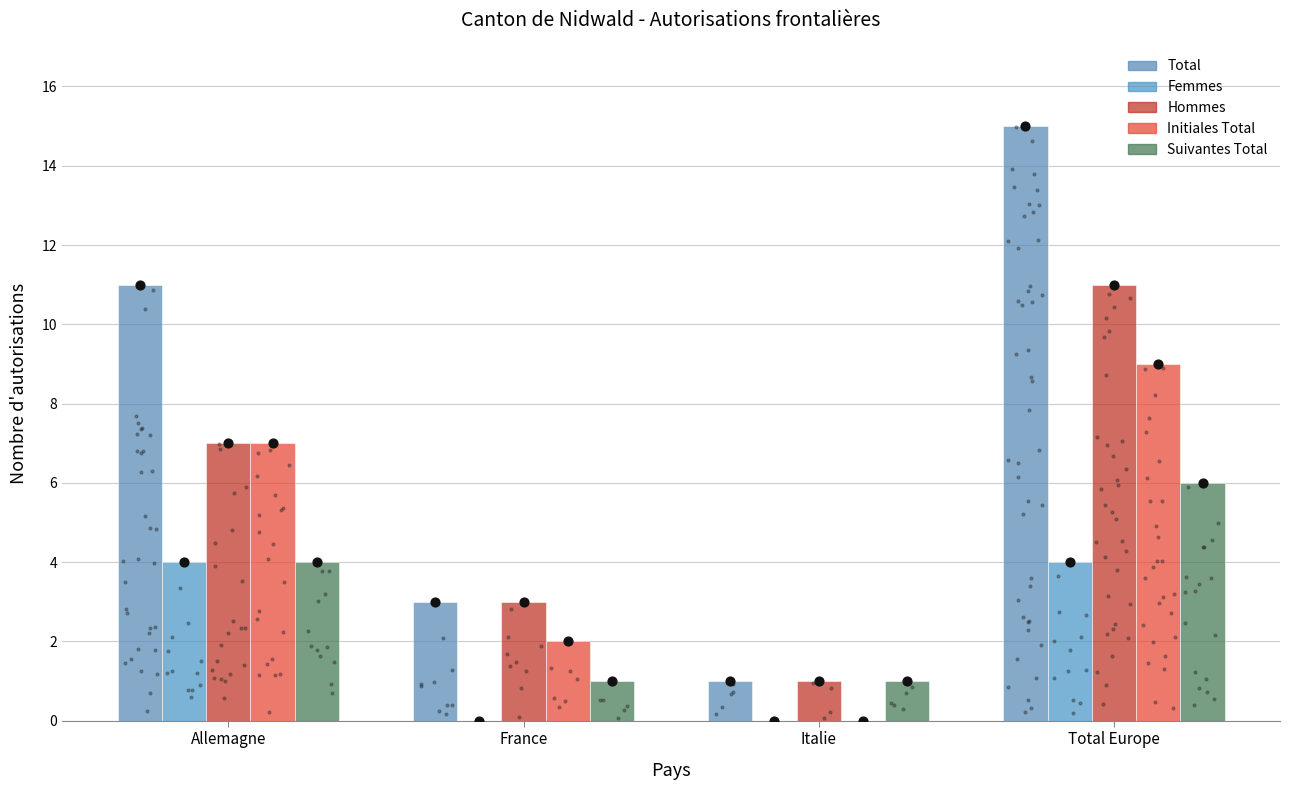

What is the total value across all series at France?

9